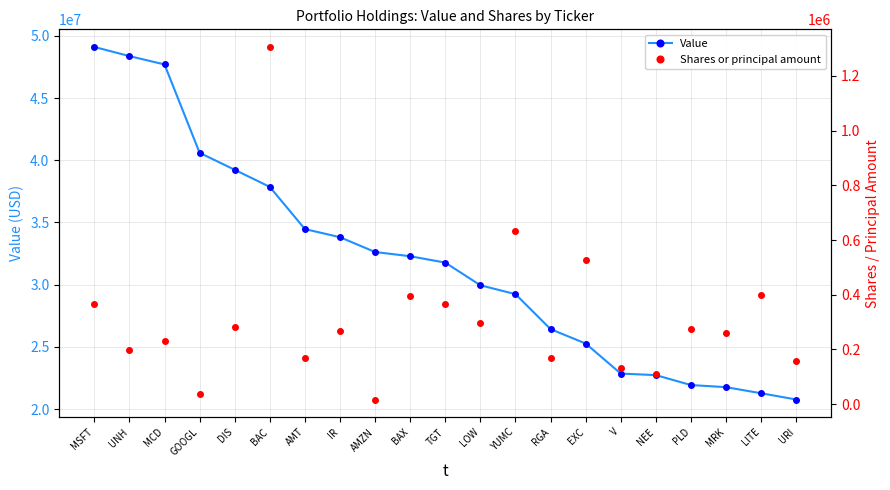

How many data points does each series have?

21